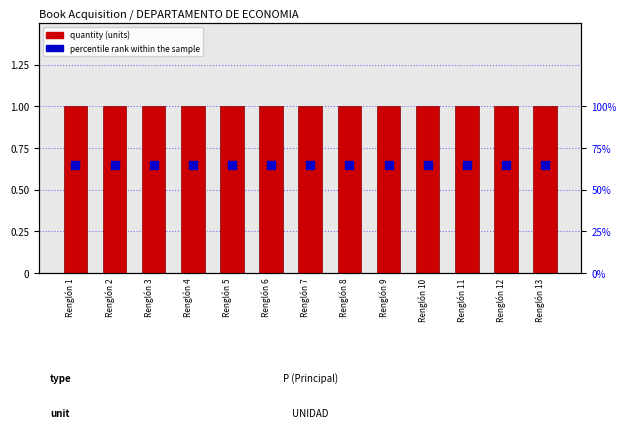

Which series reaches the minimum Y coordinate?

percentile rank within the sample